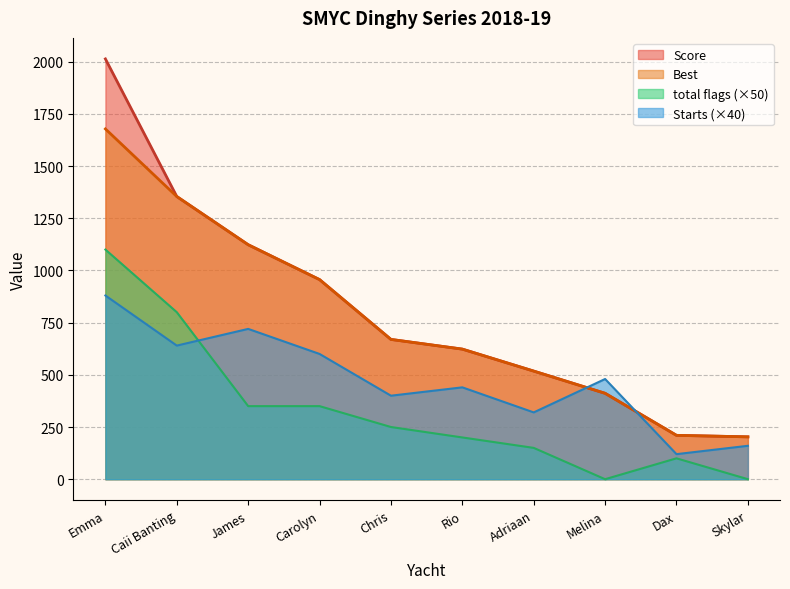

How many data points does each series have?

10